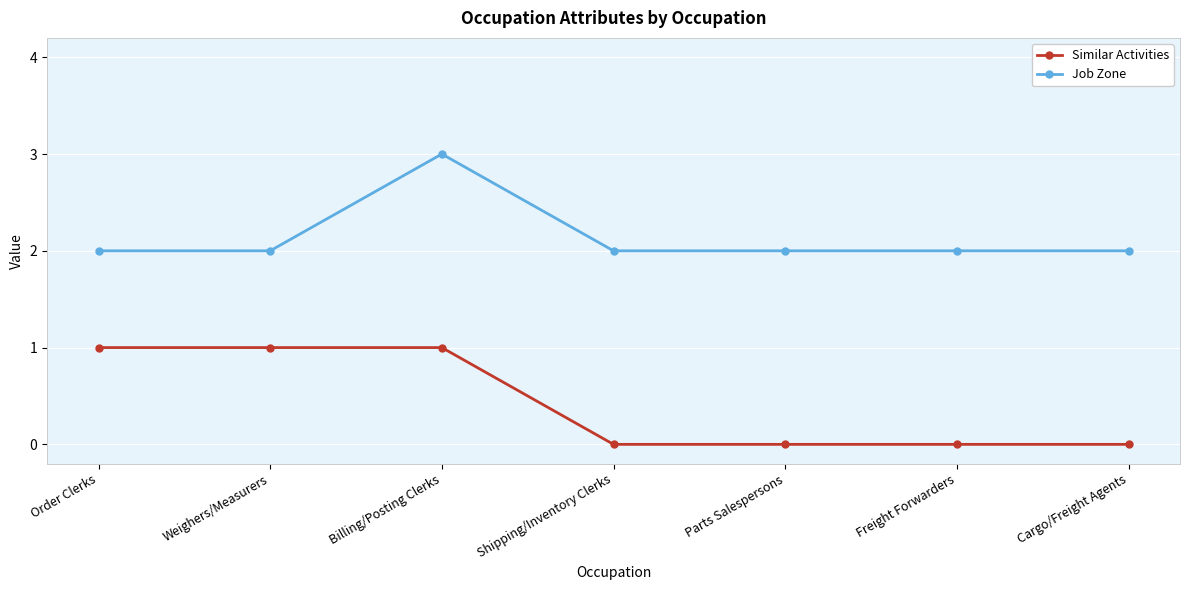

At Freight Forwarders, list the series in order from largest to smallest.

Job Zone, Similar Activities